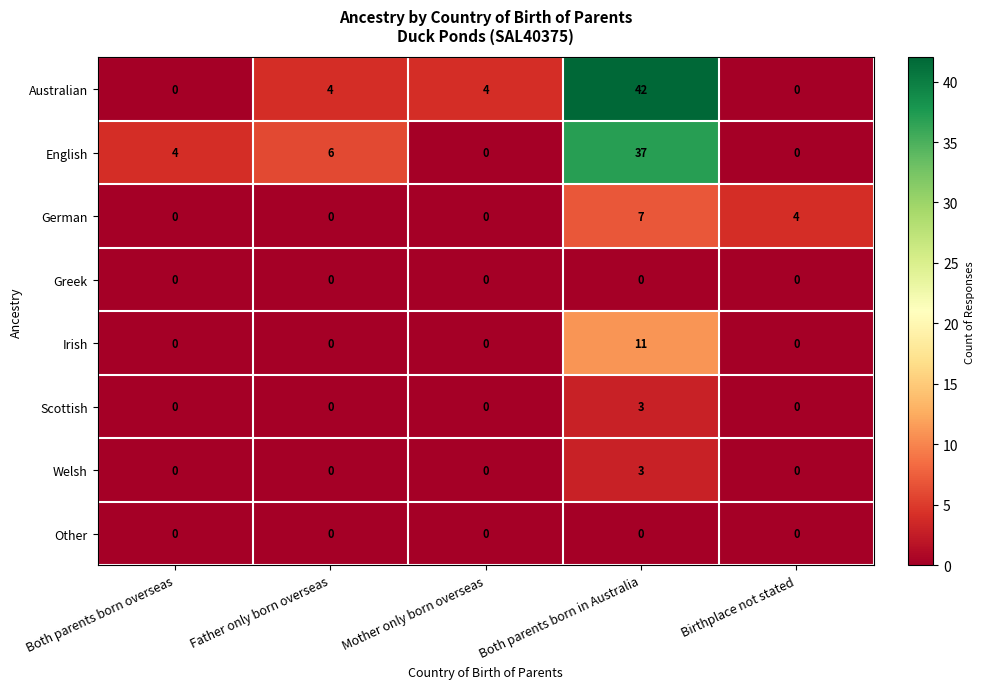

Is it true that German equals 0 at Mother only born overseas?

True